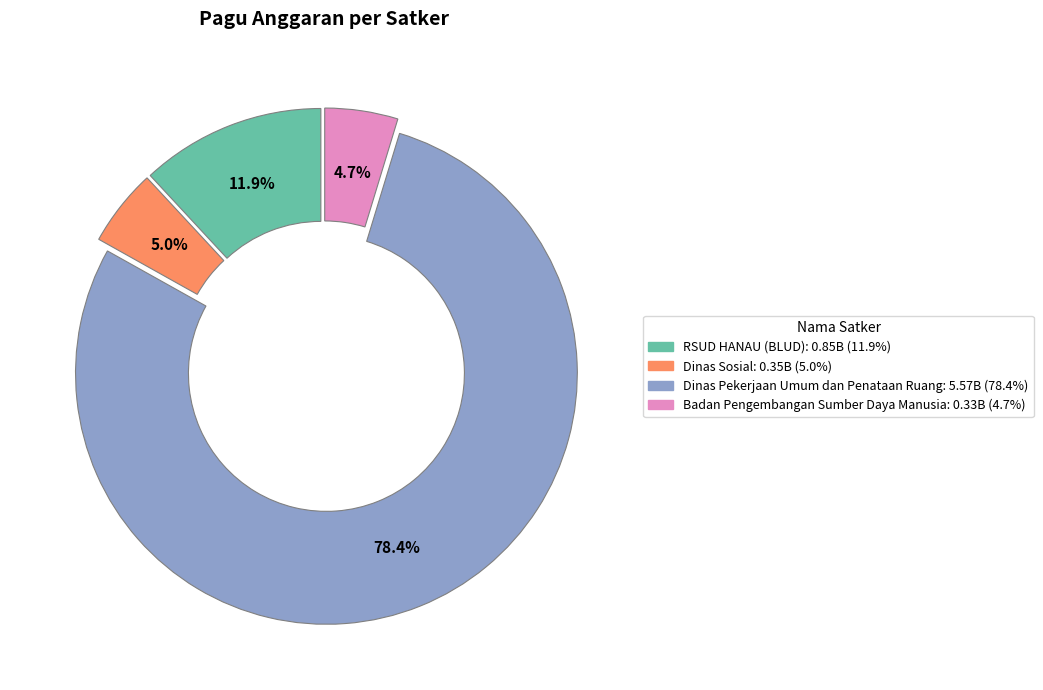

Count the number of slices in the pie.

4